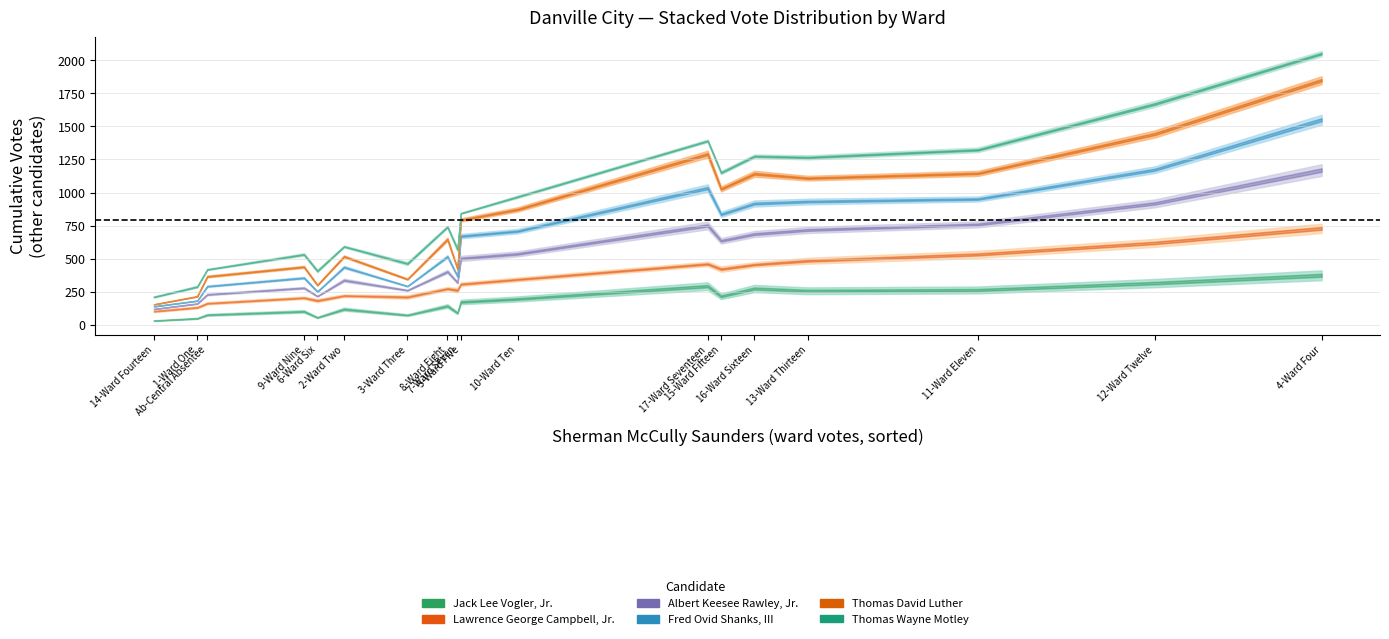

After their last crossing, which series has the higher values: Albert Keesee Rawley, Jr. or Fred Ovid Shanks, III?

Albert Keesee Rawley, Jr.